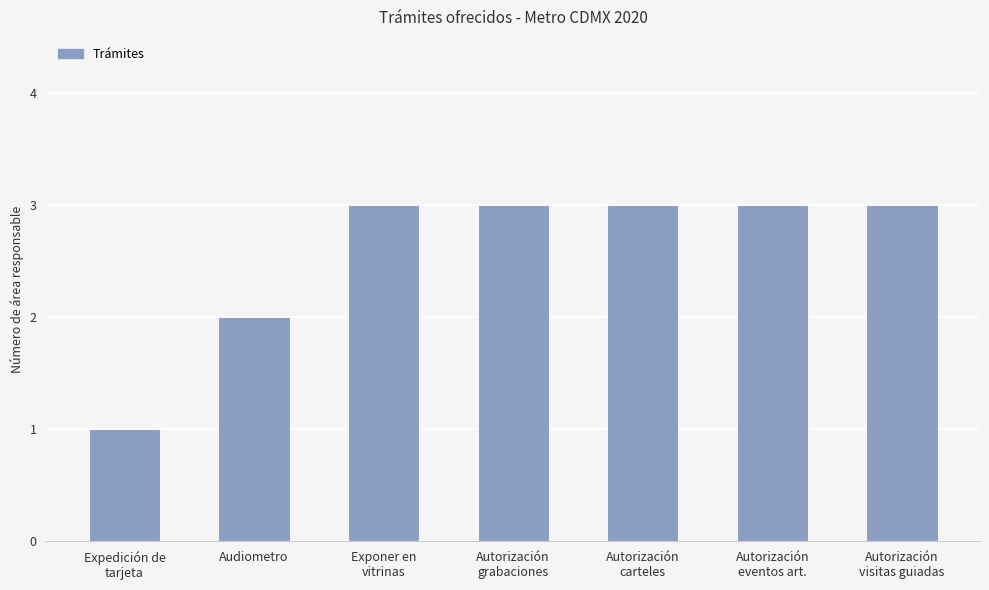

The value at Autorización
grabaciones is 2. True or false?

False